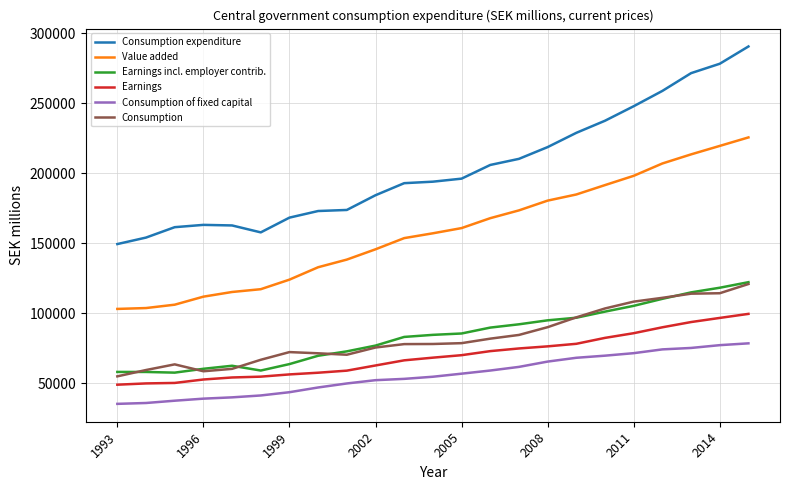

Which series has the largest total across all categories?

Consumption expenditure